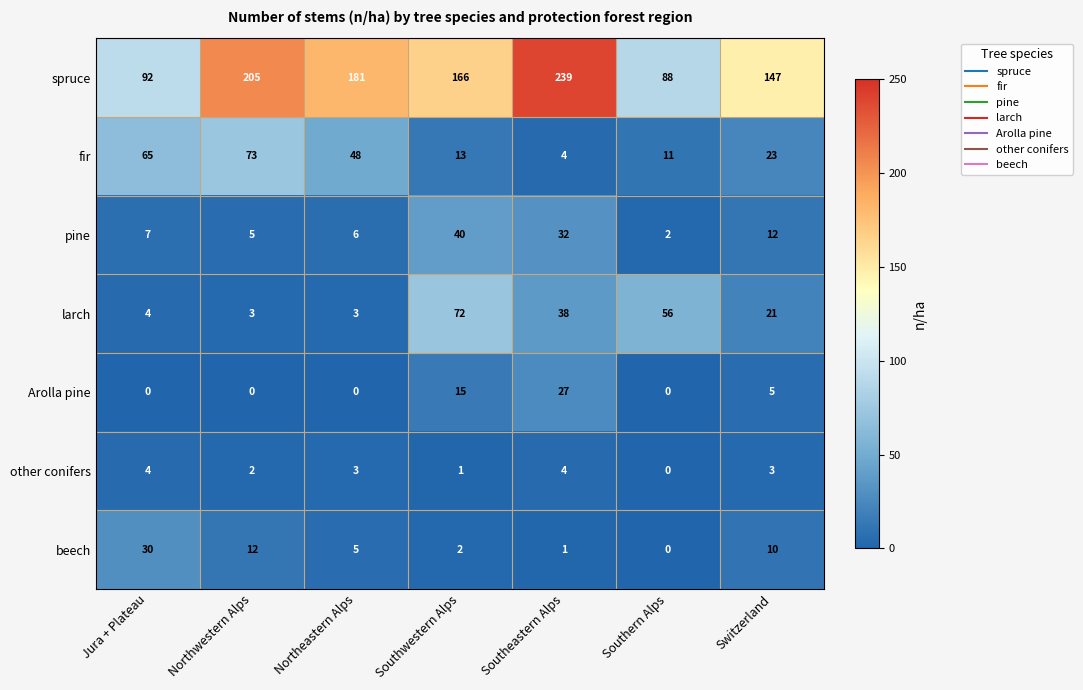

Which series has the widest spread of values?

spruce